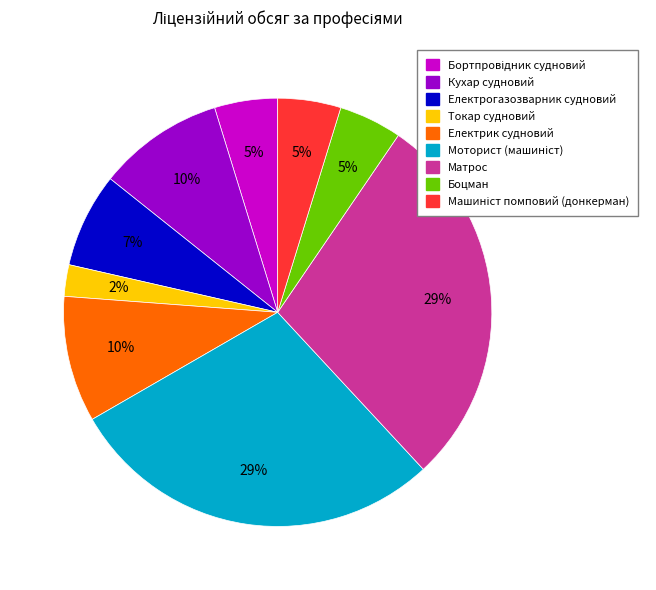

Is it true that Боцман is 15% of the pie?

False